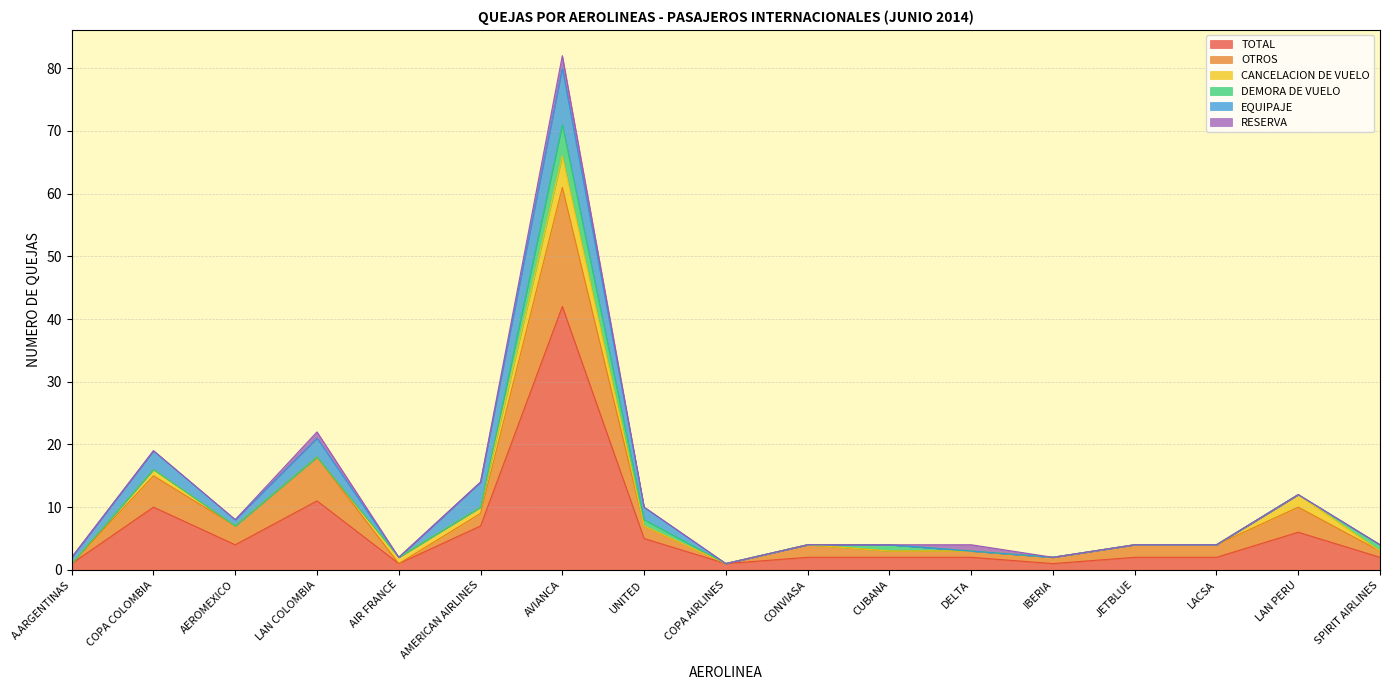

Which label corresponds to the smallest value in the chart?

A.ARGENTINAS